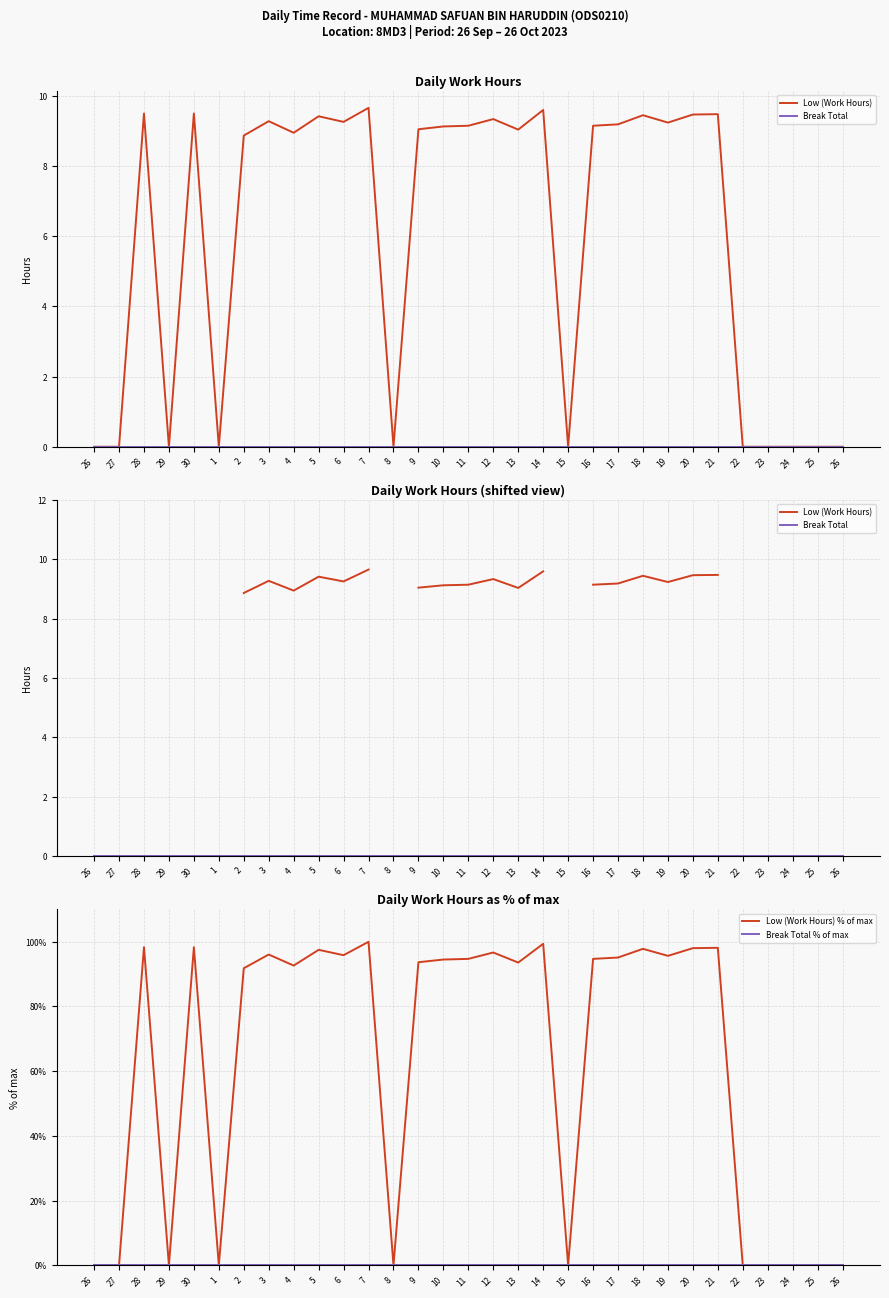

How many data points in Low (Work Hours) % of max are above 94?

16